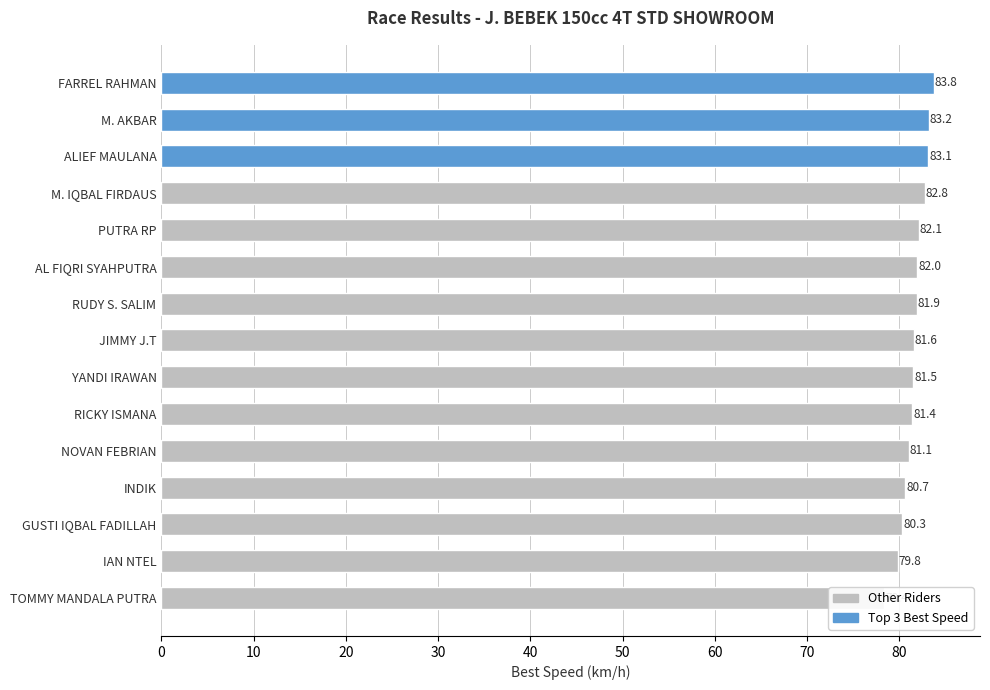

Approximately how many times larger is the value at IAN NTEL compared to FARREL RAHMAN?

1.0